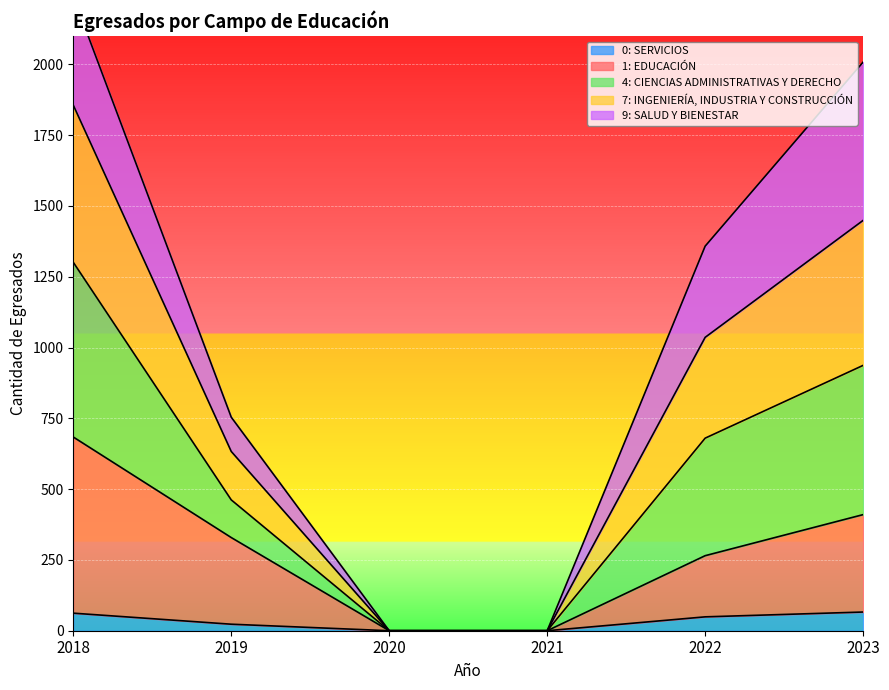

Which series has the largest total across all categories?

4: CIENCIAS ADMINISTRATIVAS Y DERECHO